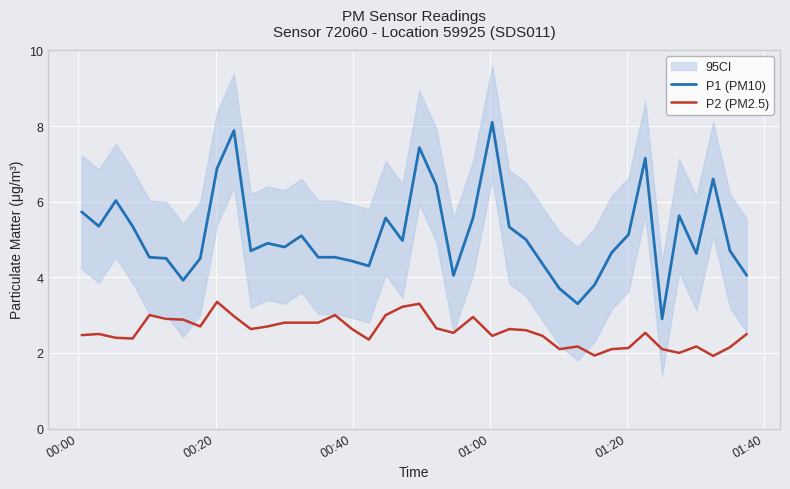

Which series has the largest total across all categories?

P1 (PM10)